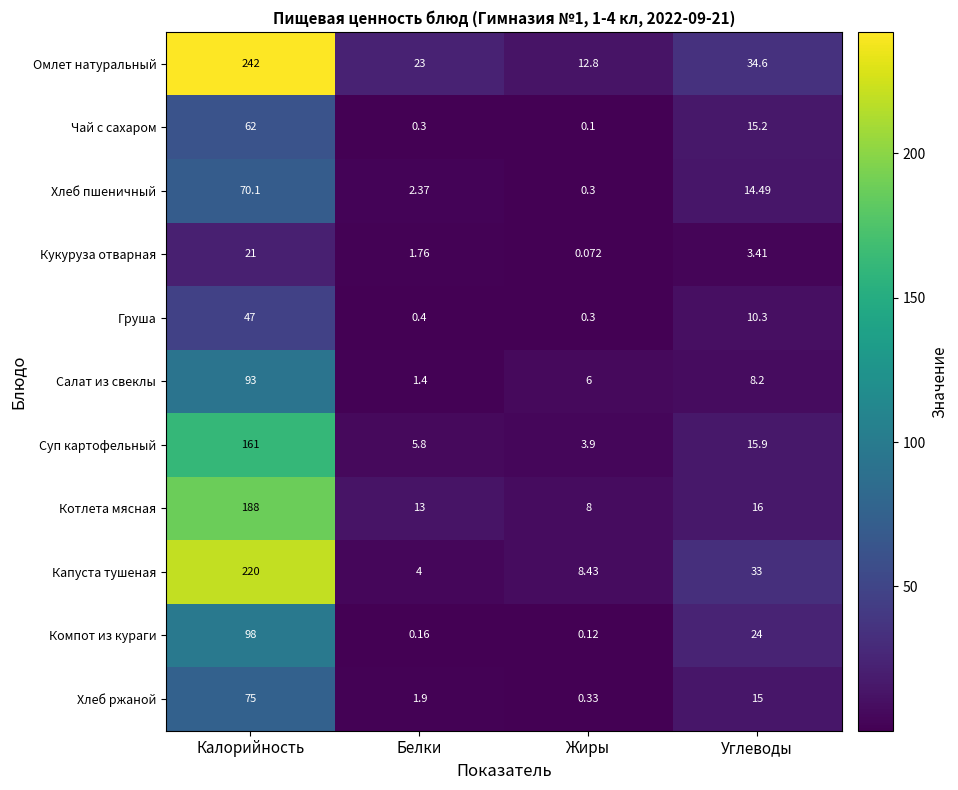

Which series changed the most between Калорийность and Белки?

Омлет натуральный